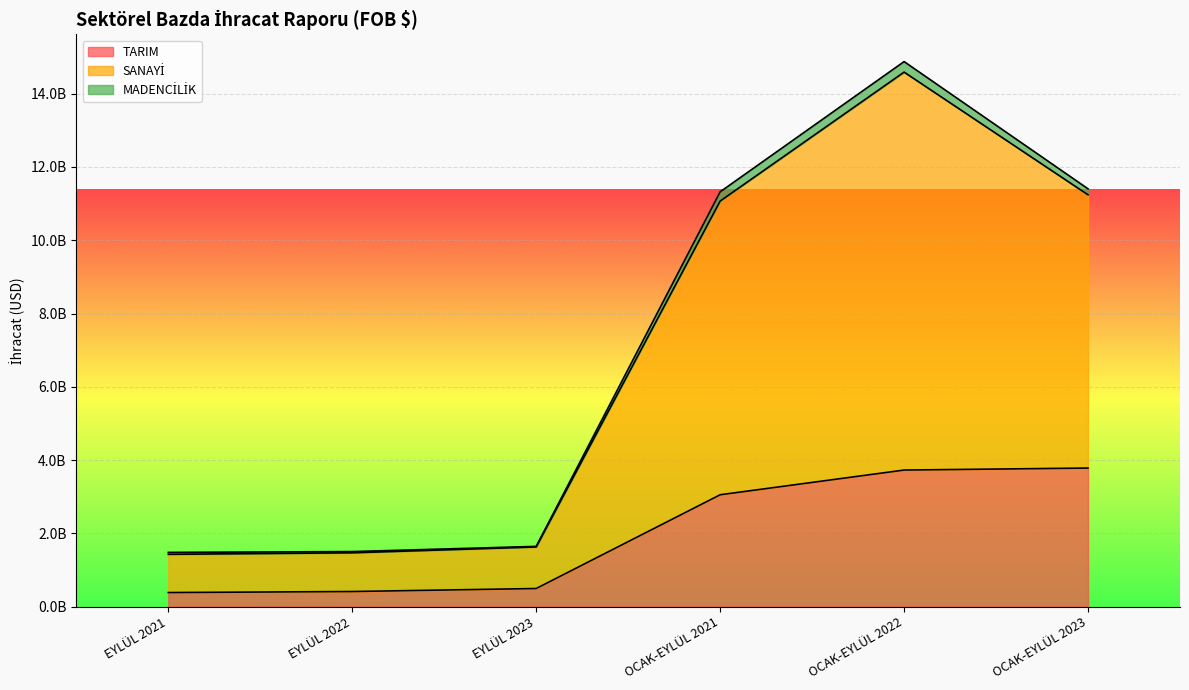

Does the chart display data point markers on the line(s)?

No